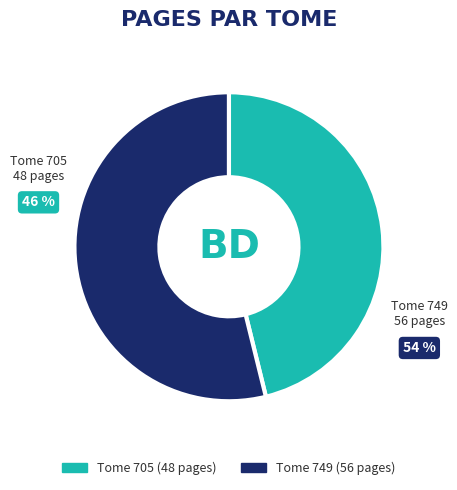

Approximately how many times larger is the value at 705 compared to 749?

0.9